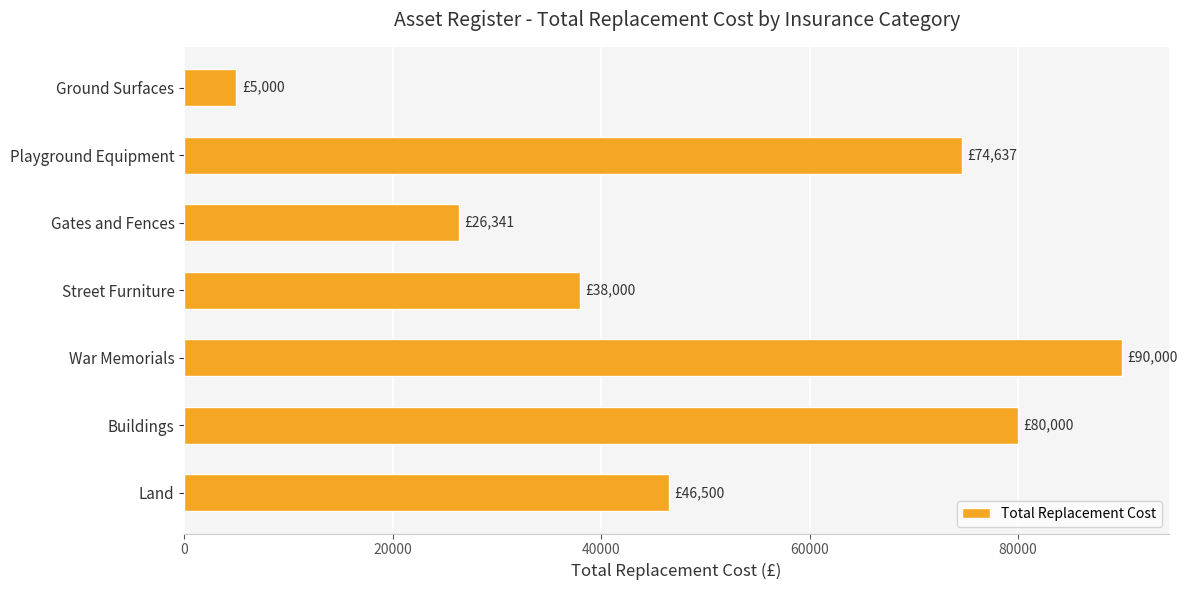

Reading bottom to top, transcribe all the data shown in this chart.

Land=46500	Buildings=80000	War Memorials=90000	Street Furniture=38000	Gates and Fences=26341	Playground Equipment=74637	Ground Surfaces=5000